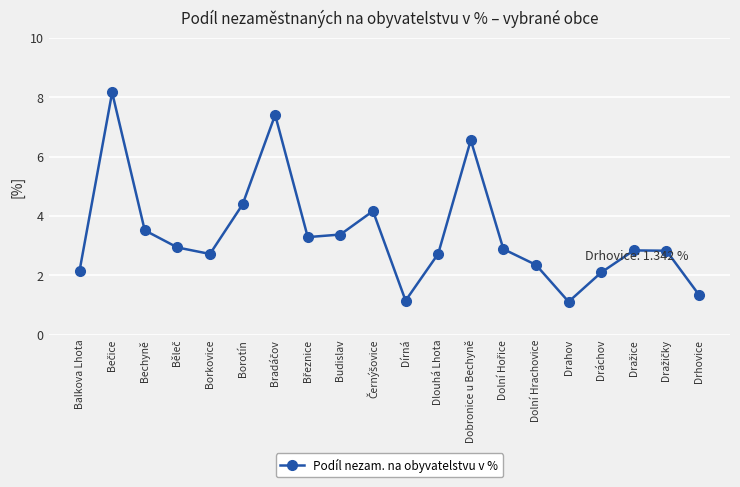

What is the greatest value displayed?

8.2